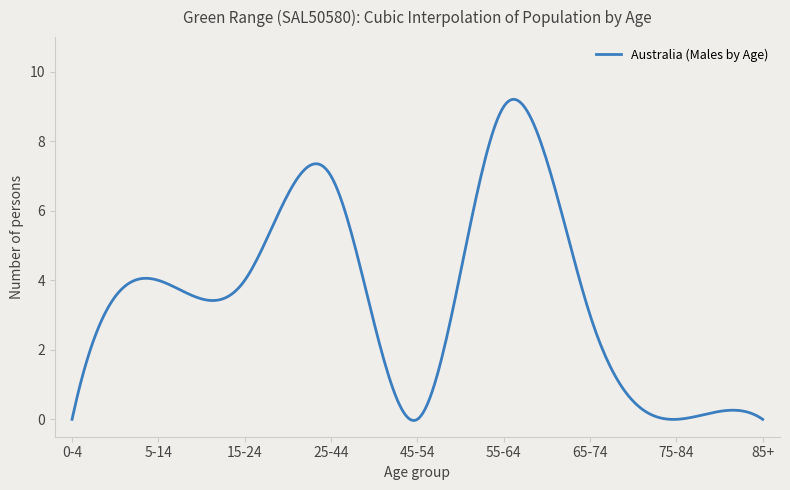

What is the difference between the maximum and minimum values?

9.2